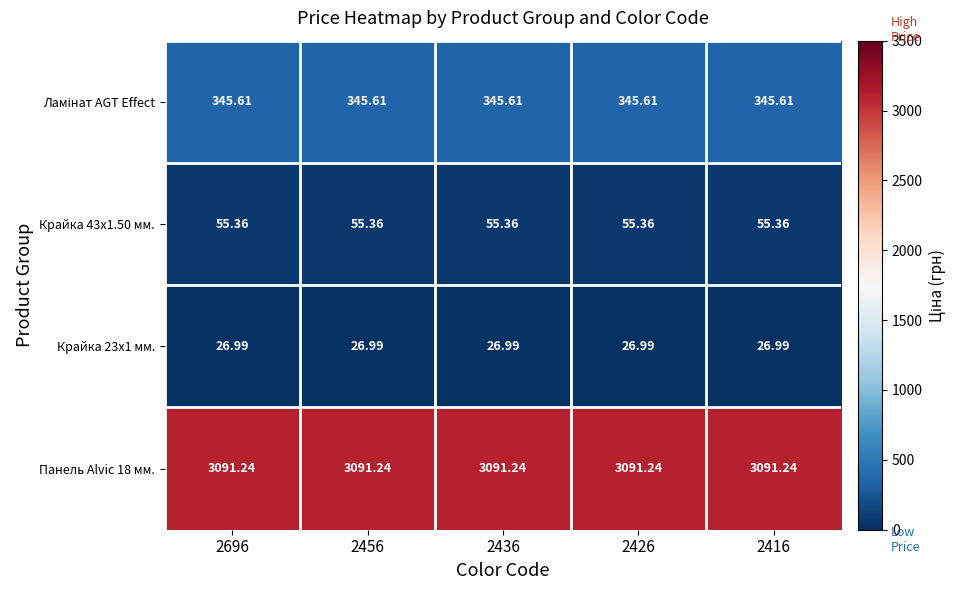

Is the value of Крайка 43x1.50 мм. at 2456 greater than the value of Крайка 23x1 мм. at 2426?

Yes